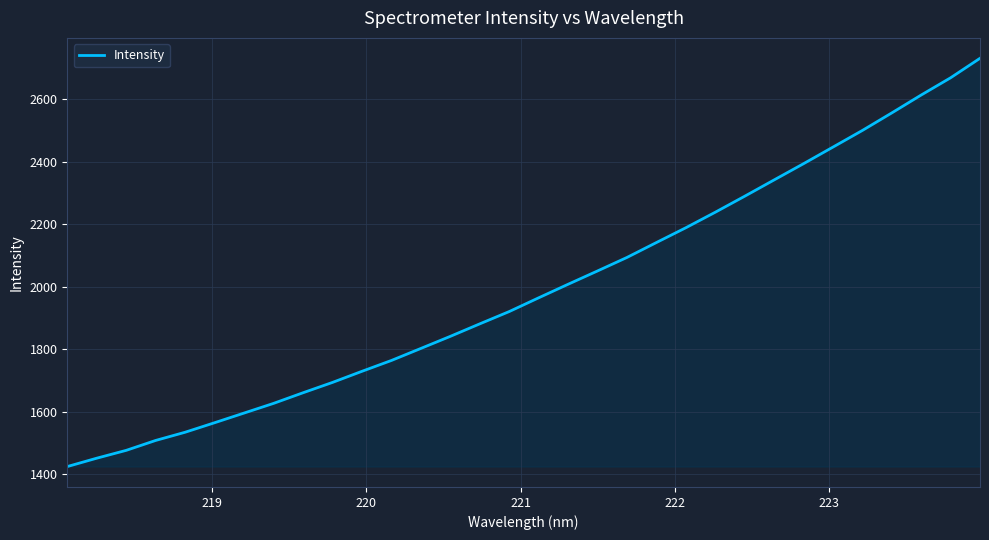

What is the difference between the second highest and second lowest values?

1215.5